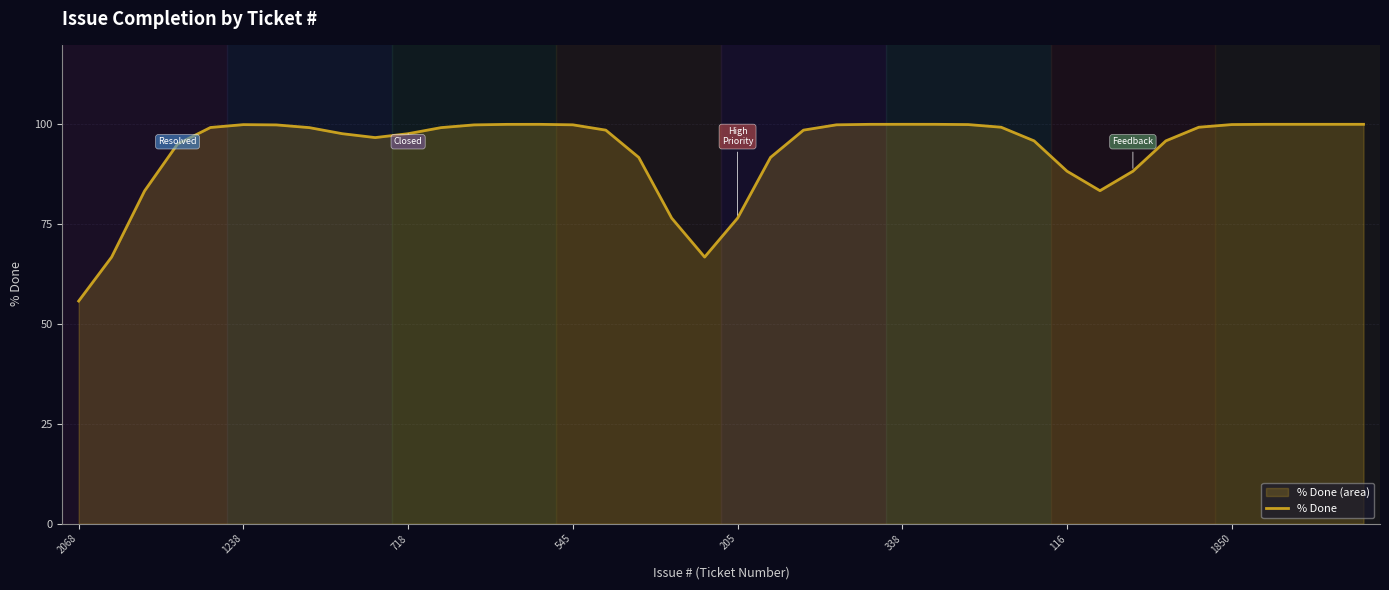

Reading right to left, extract all data points from this chart.

100.0	100.0	100.0	100.0	99.9	99.3	95.9	88.3	83.4	88.3	95.9	99.3	99.9	100.0	100.0	100.0	99.9	98.5	91.7	76.5	66.8	76.5	91.7	98.5	99.9	100.0	100.0	99.9	99.2	97.7	96.7	97.7	99.2	99.9	99.9	99.2	95.1	83.3	66.8	55.7